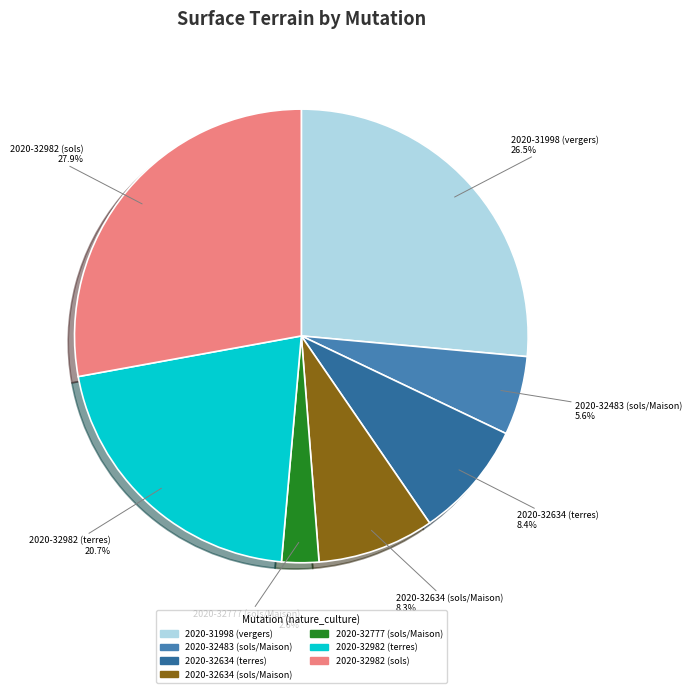

The 2020-32634 (sols/Maison) slice represents 8% of the pie. True or false?

True